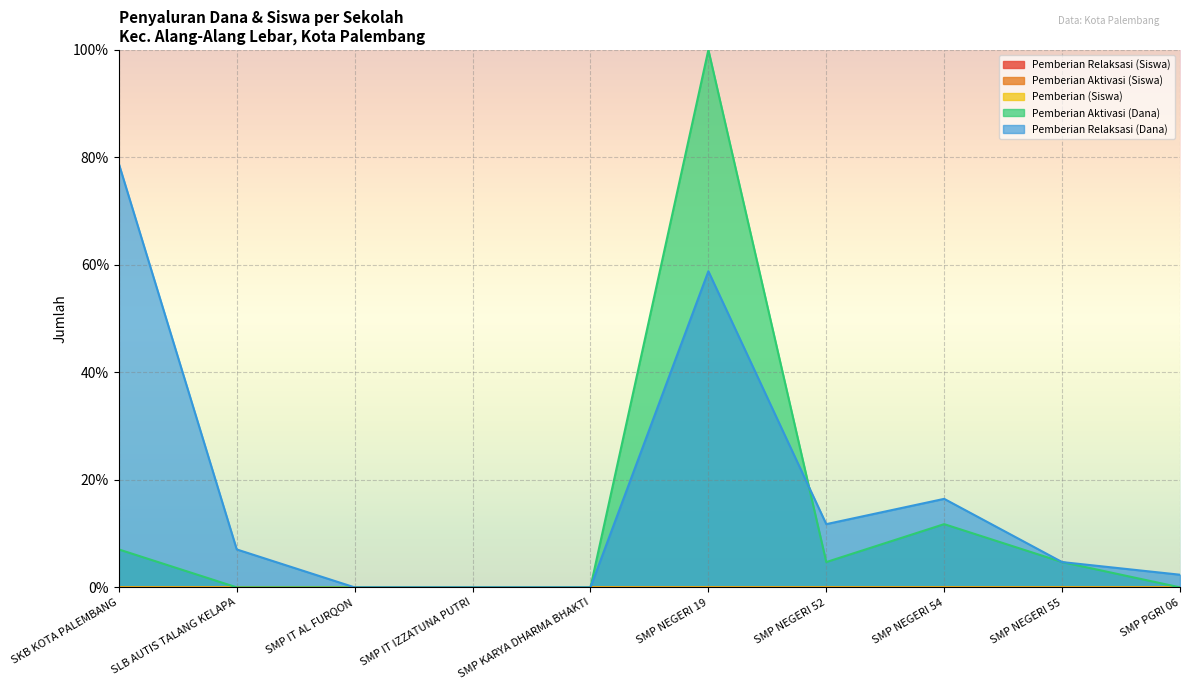

Where is the first local minimum for Pemberian (Siswa)?

SMP NEGERI 52